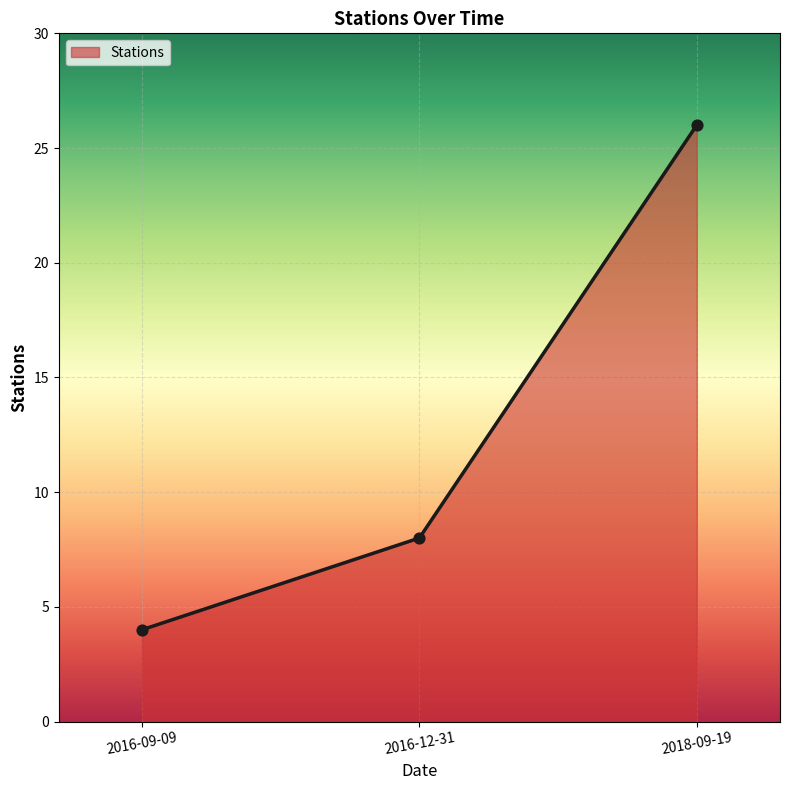

What is the change in value from 2016-09-09 to 2016-12-31?

+4